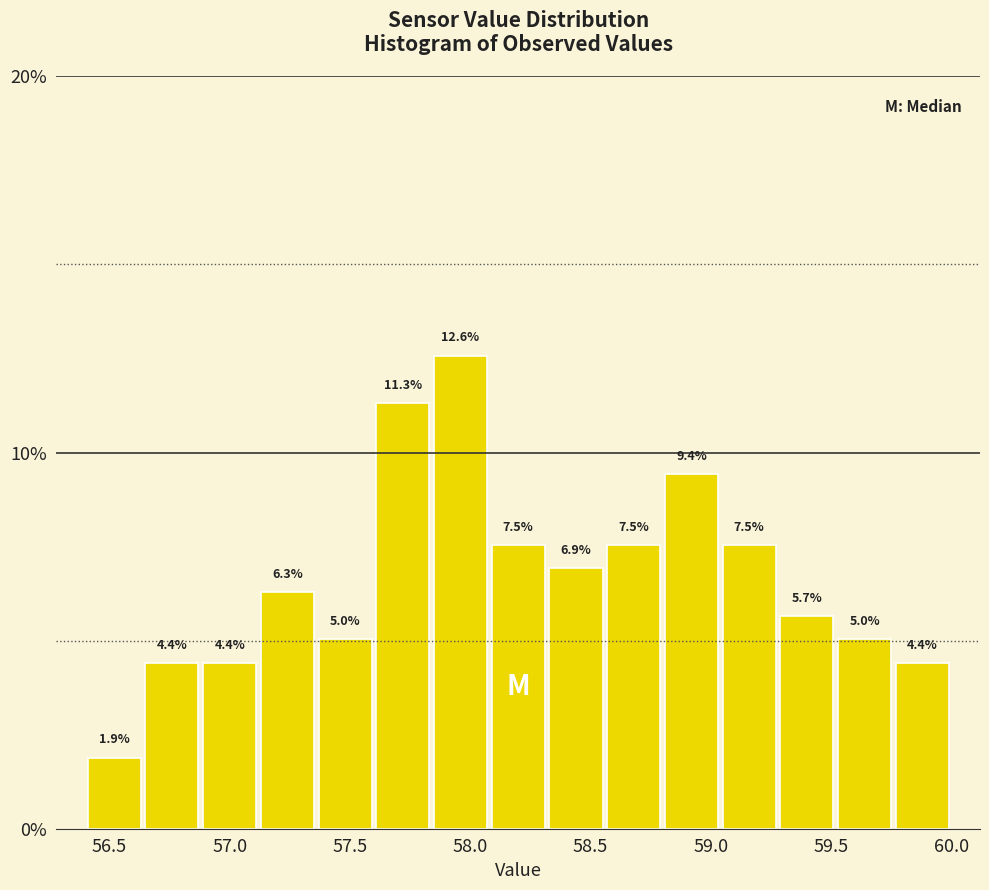

Reading left to right, list every bar in this chart as the range it spans on the x-axis followed by its height. The bar edges are not printed on the chart, so give them approximately, as read against the axis.

56.40 to 56.64: 1.9
56.64 to 56.88: 4.4
56.88 to 57.12: 4.4
57.12 to 57.36: 6.3
57.36 to 57.60: 5.0
57.60 to 57.84: 11.3
57.84 to 58.08: 12.6
58.08 to 58.32: 7.5
58.32 to 58.56: 6.9
58.56 to 58.80: 7.5
58.80 to 59.04: 9.4
59.04 to 59.28: 7.5
59.28 to 59.52: 5.7
59.52 to 59.76: 5.0
59.76 to 60.00: 4.4